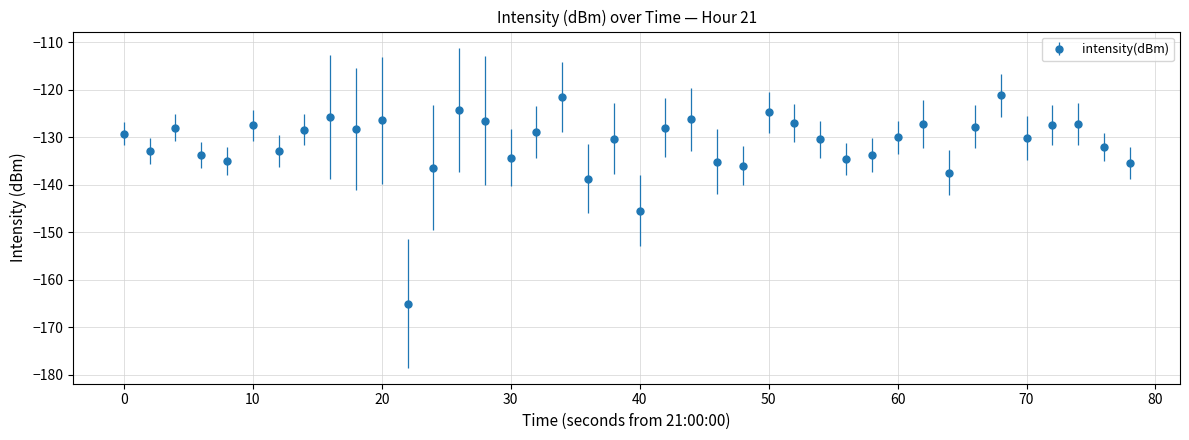

What is the value of the 15th point from the left?

-126.5